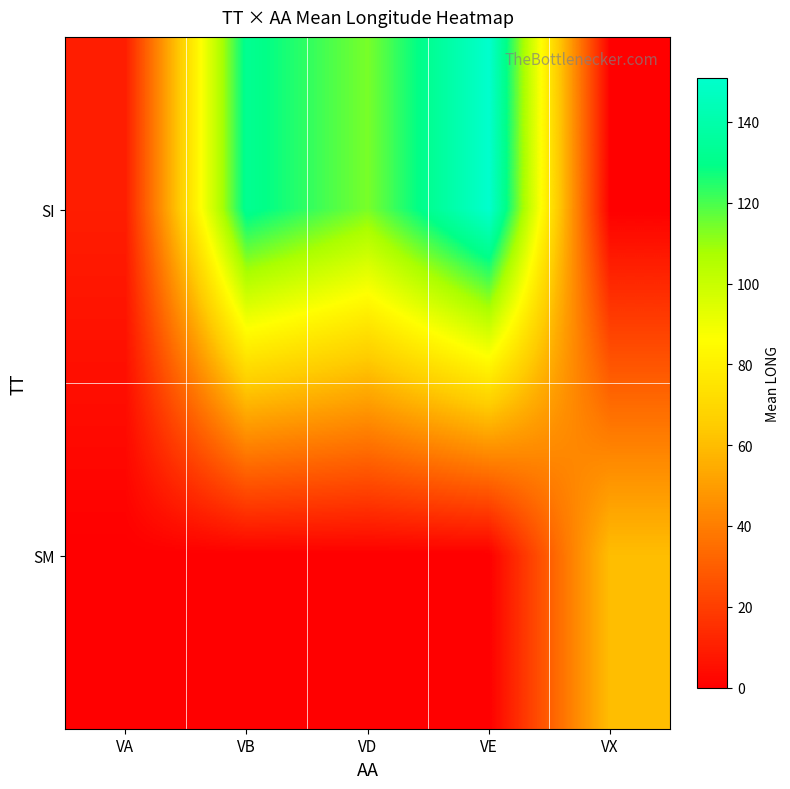

At VA, list the series in order from largest to smallest.

SI, SM